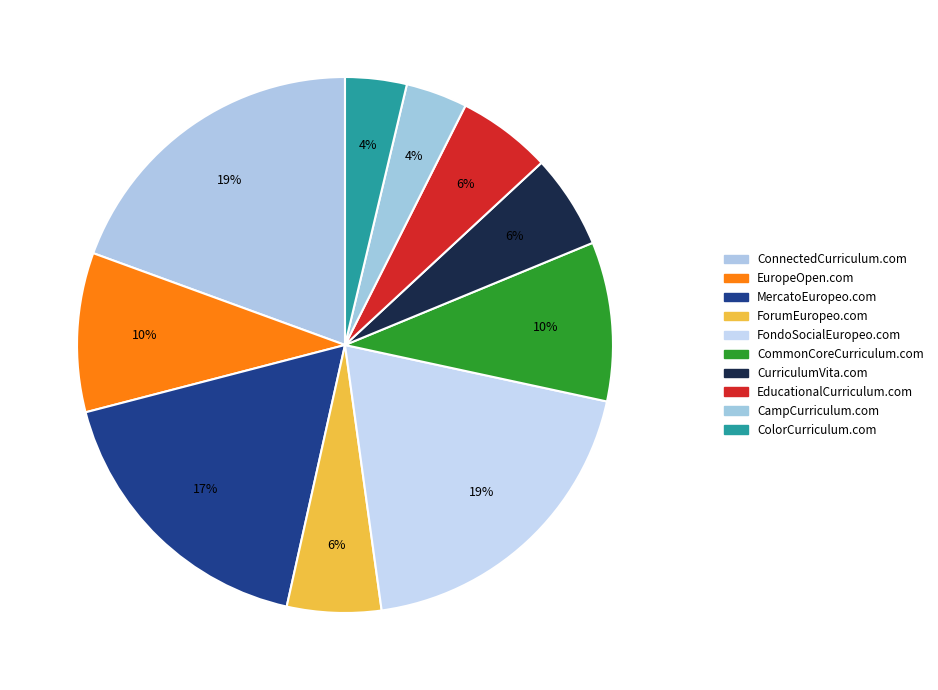

Rank the categories by value from highest to lowest.

ConnectedCurriculum.com, FondoSocialEuropeo.com, MercatoEuropeo.com, EuropeOpen.com, CommonCoreCurriculum.com, ForumEuropeo.com, CurriculumVita.com, EducationalCurriculum.com, CampCurriculum.com, ColorCurriculum.com